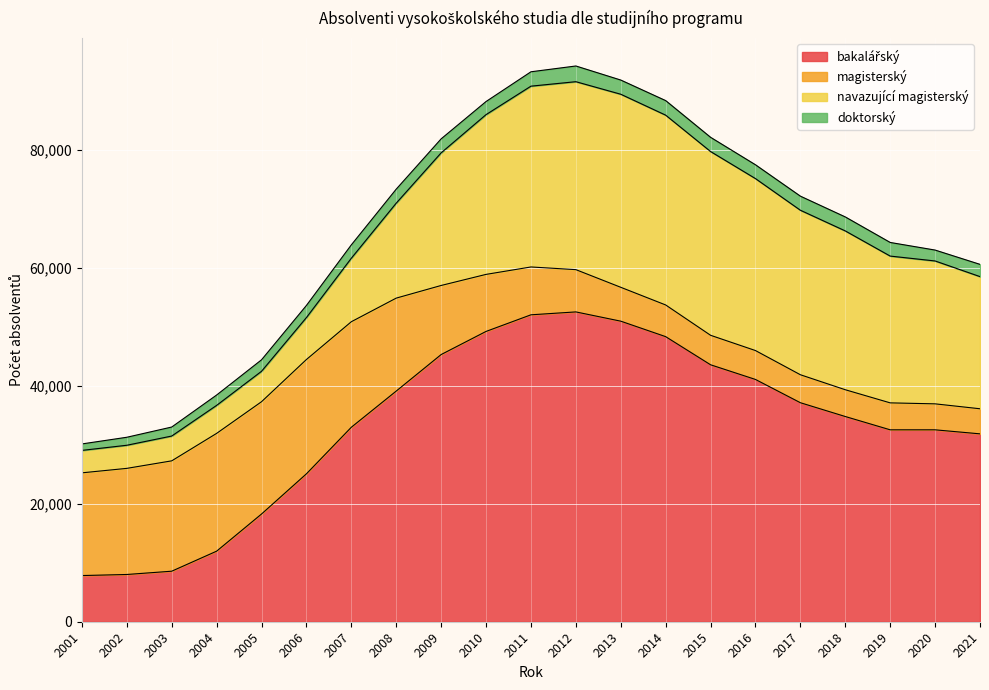

At how many categories does at least one series exceed 21160?

16